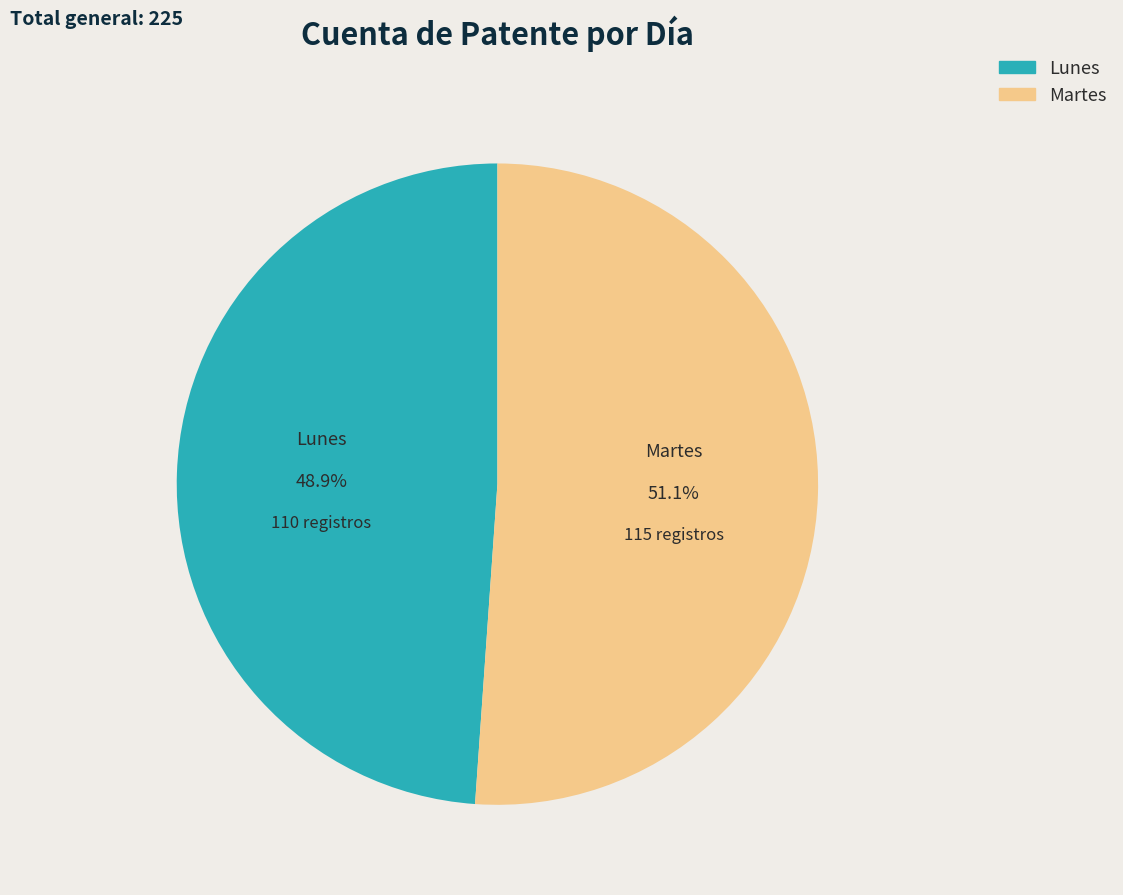

What is the largest slice in the pie chart?

Martes